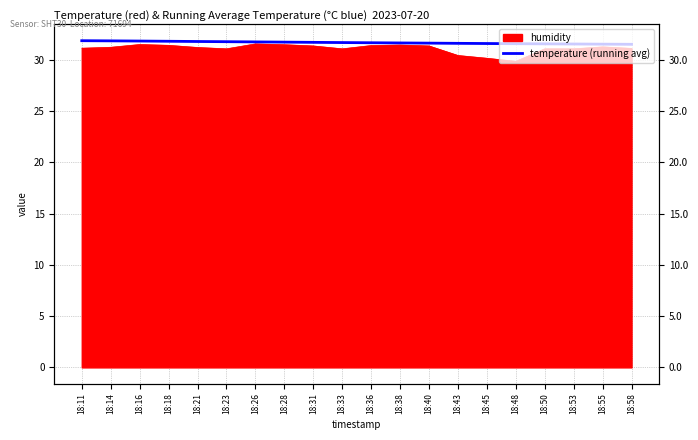

True or false: the data shows 18.5 at 18:31.

False